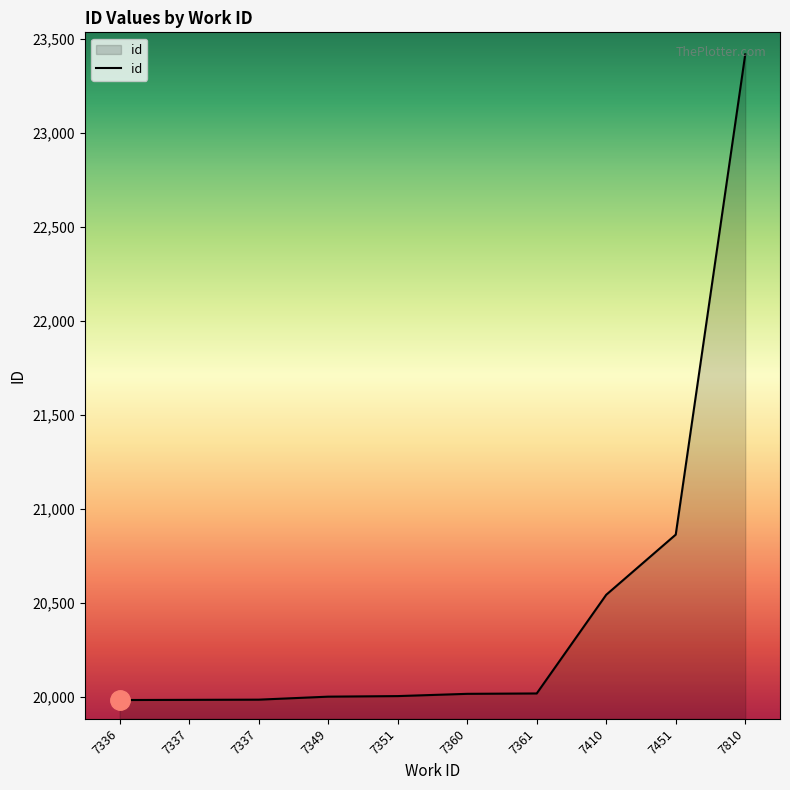

How many values are below 20016?

5